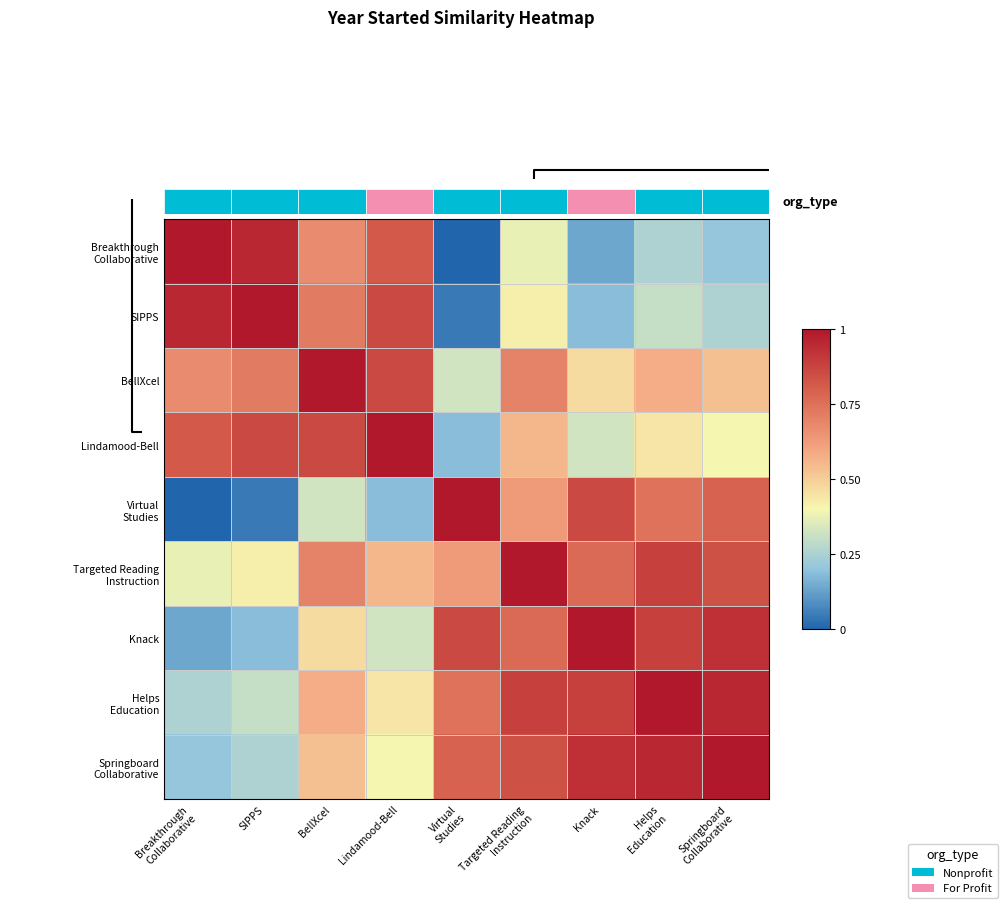

Rank the series by their maximum value, from lowest to highest.

Breakthrough Collaborative, SIPPS, BellXcel, Lindamood-Bell, Virtual Studies, Targeted Reading Instruction, Knack, Helps Education, Springboard Collaborative